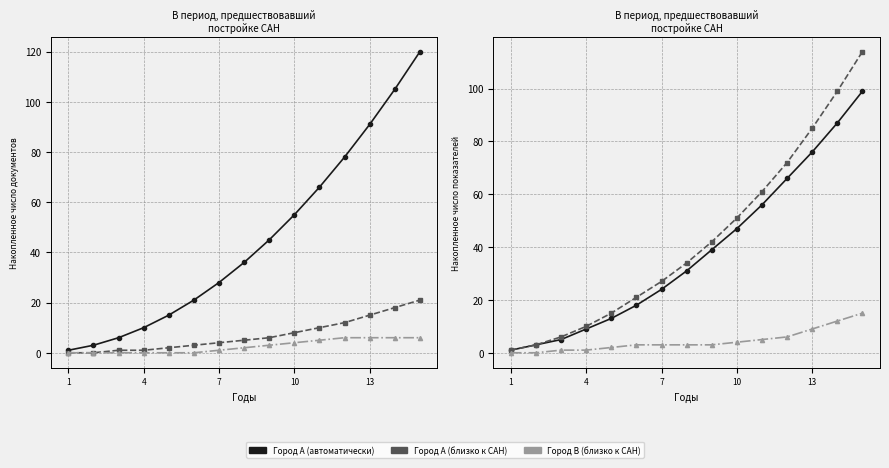

True or false: Город A (автоматически) and Город B (близко к CAH) intersect in this chart.

False